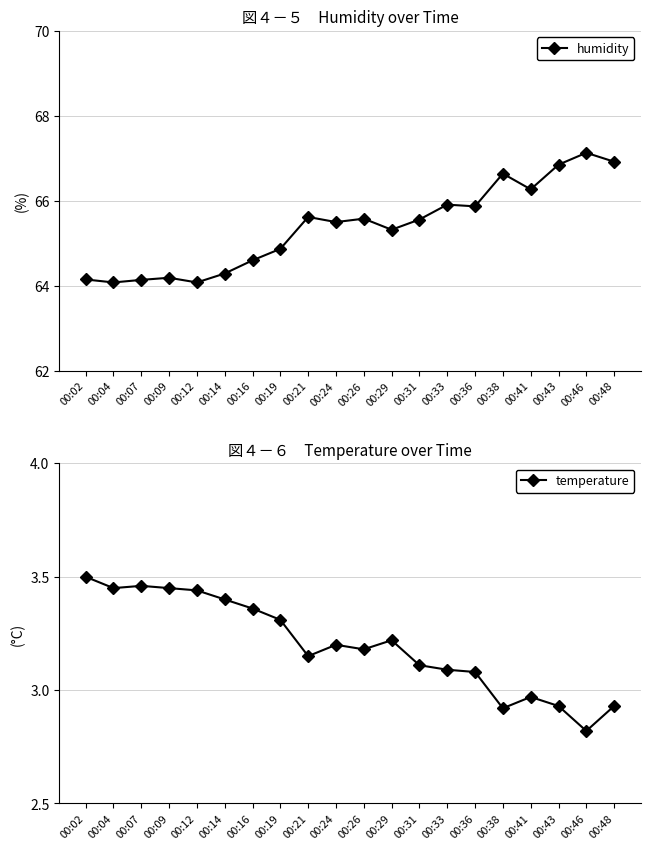

What are all the series names shown in the legend?

humidity, temperature